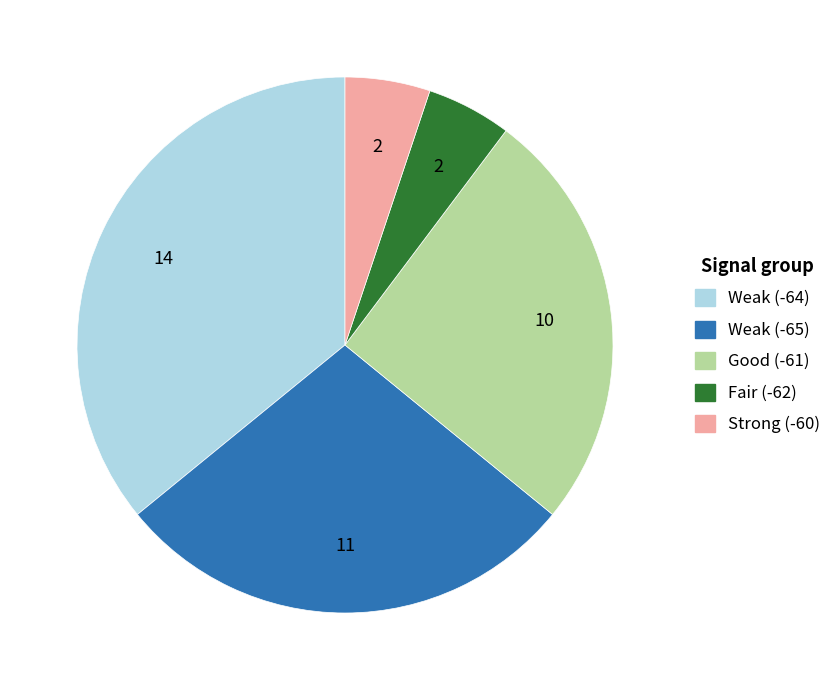

Which category has the biggest portion of the pie?

Weak (-64)